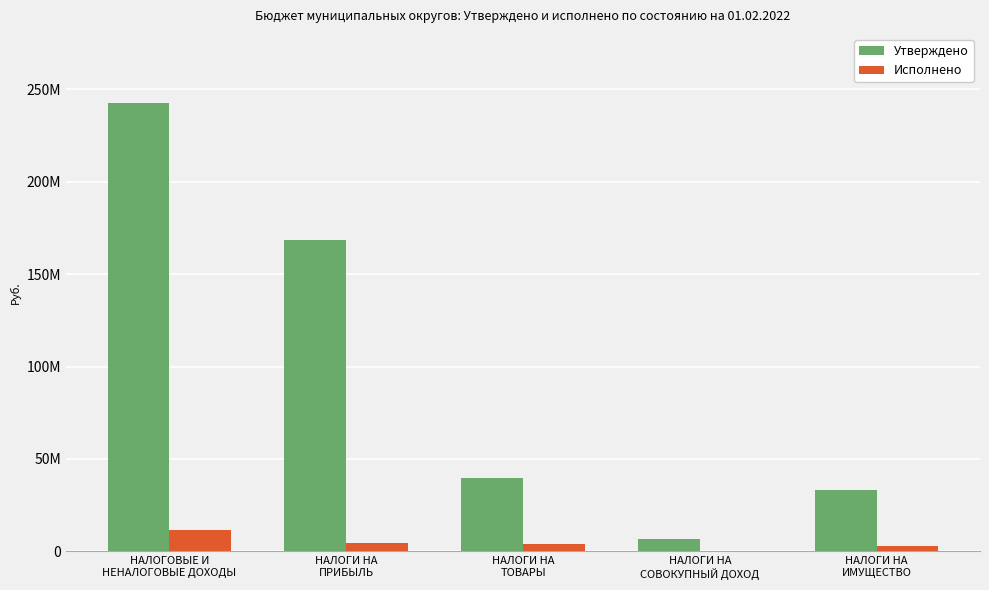

At which label does Исполнено first exceed 3733277?

НАЛОГОВЫЕ И
НЕНАЛОГОВЫЕ ДОХОДЫ